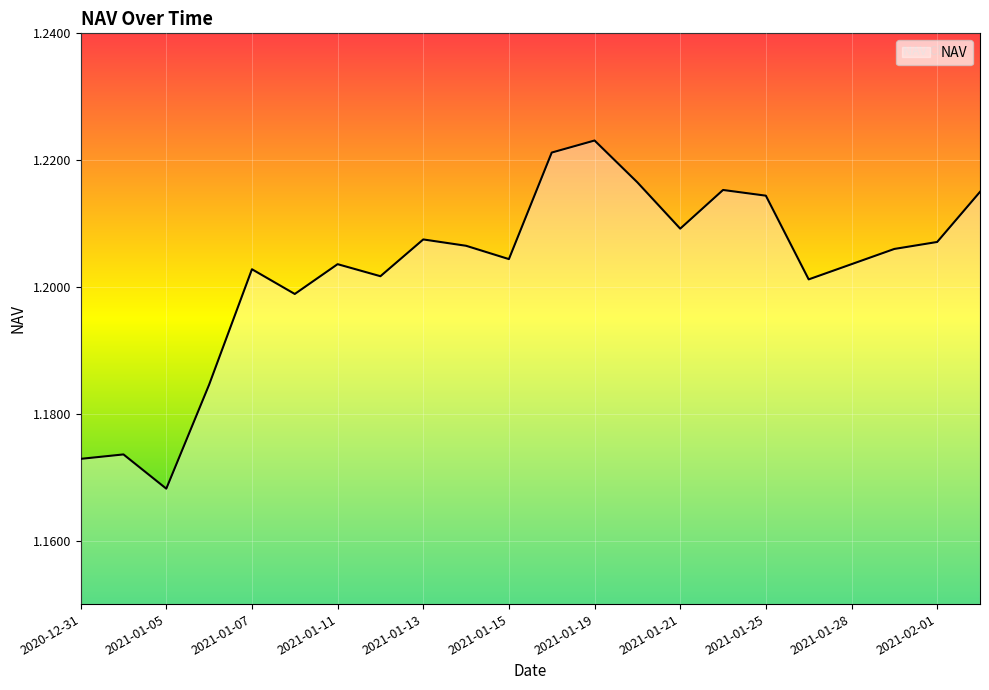

Does the chart have visible grid lines?

Yes